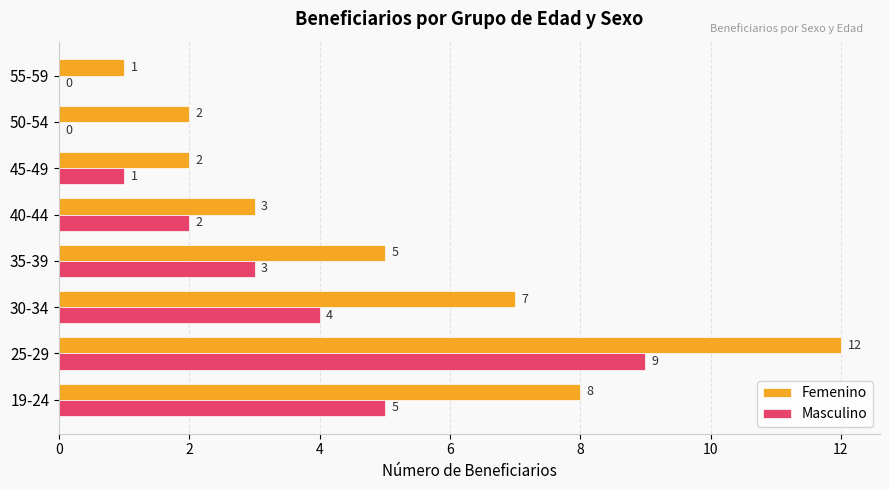

Between 30-34 and 55-59, which series saw the biggest shift?

Femenino